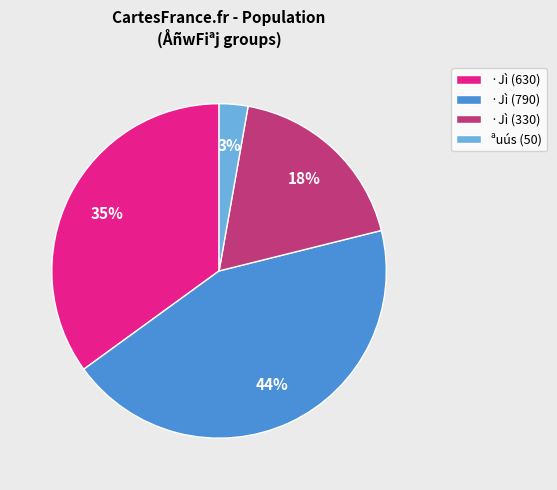

Is the sum of ·Jì (330) and ·Jì (630) greater than half?

Yes